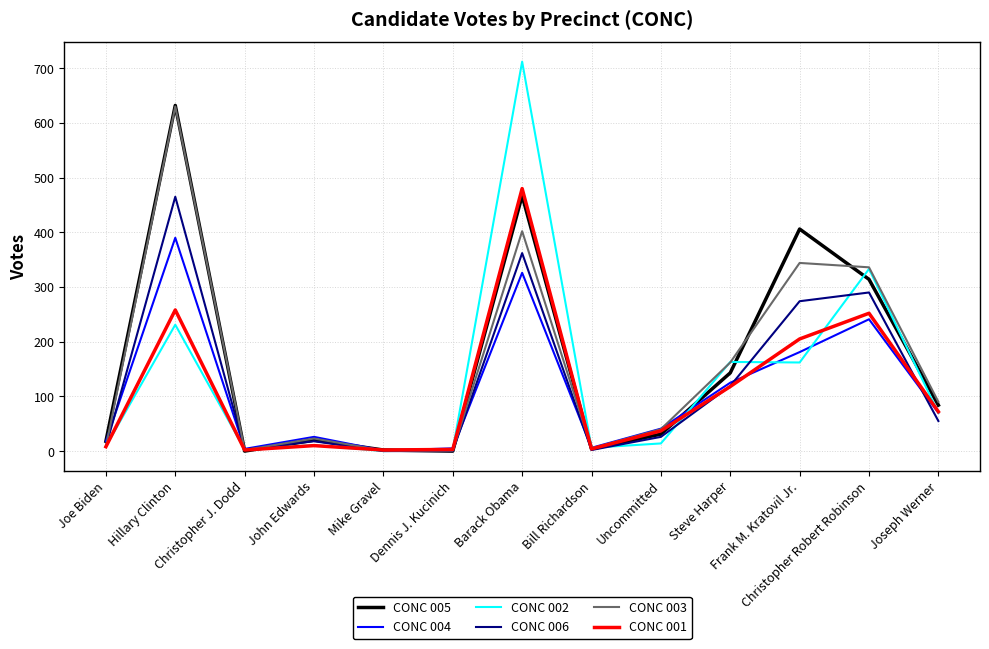

Which series has the widest spread of values?

CONC 002